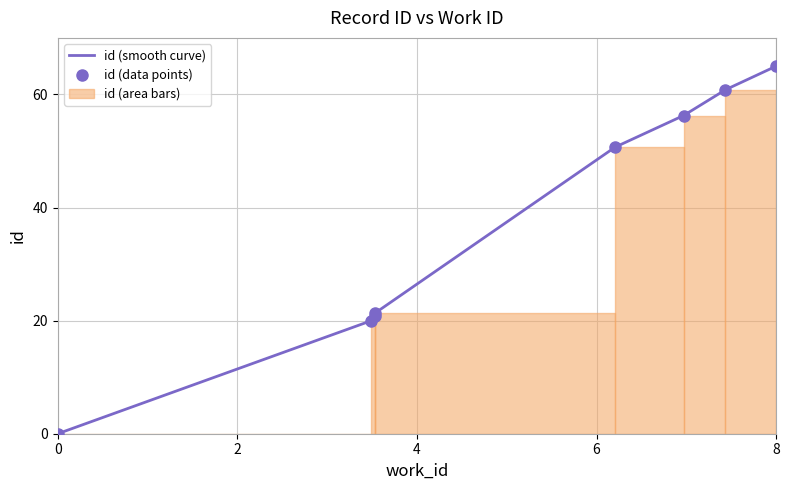

Between 7738 and 7836, which is larger?

7836